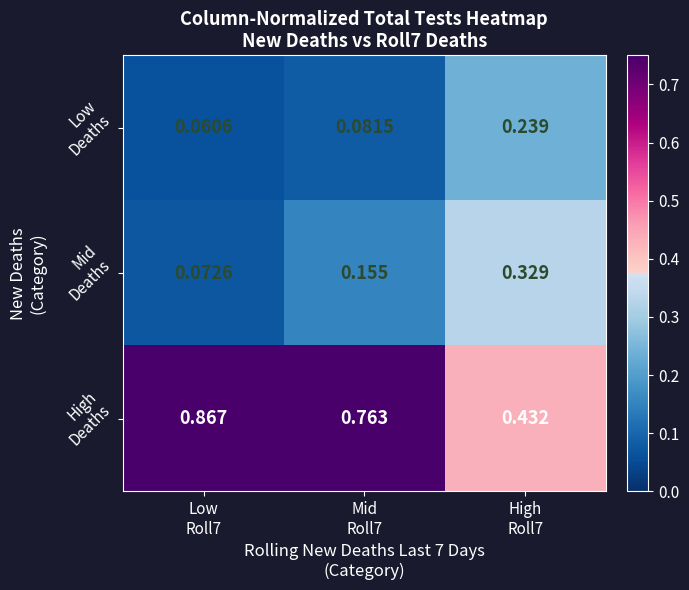

Count the number of data series in this chart.

3